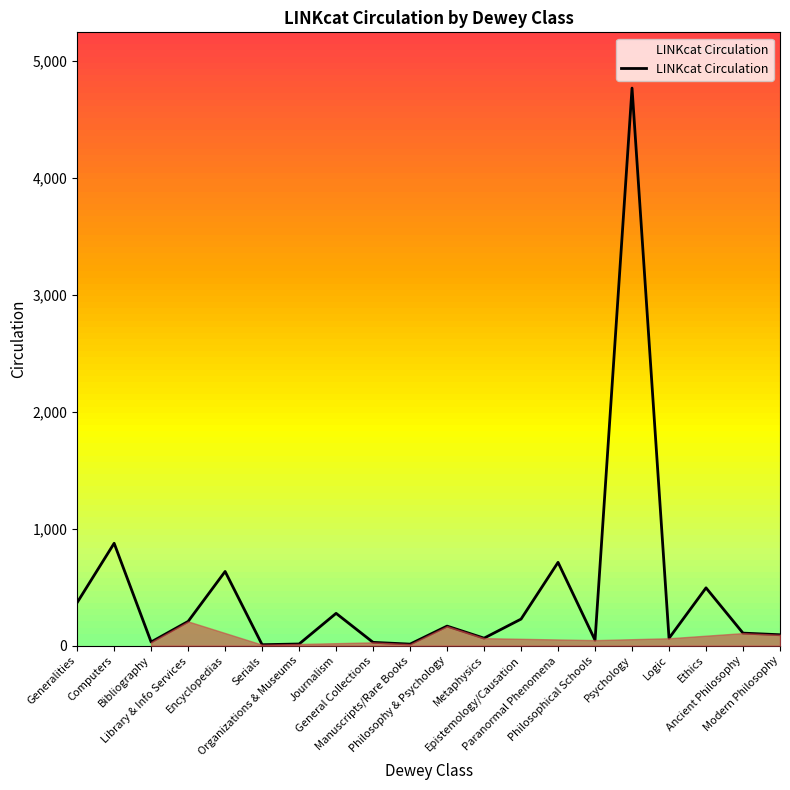

What is the maximum value shown in the chart?

4766